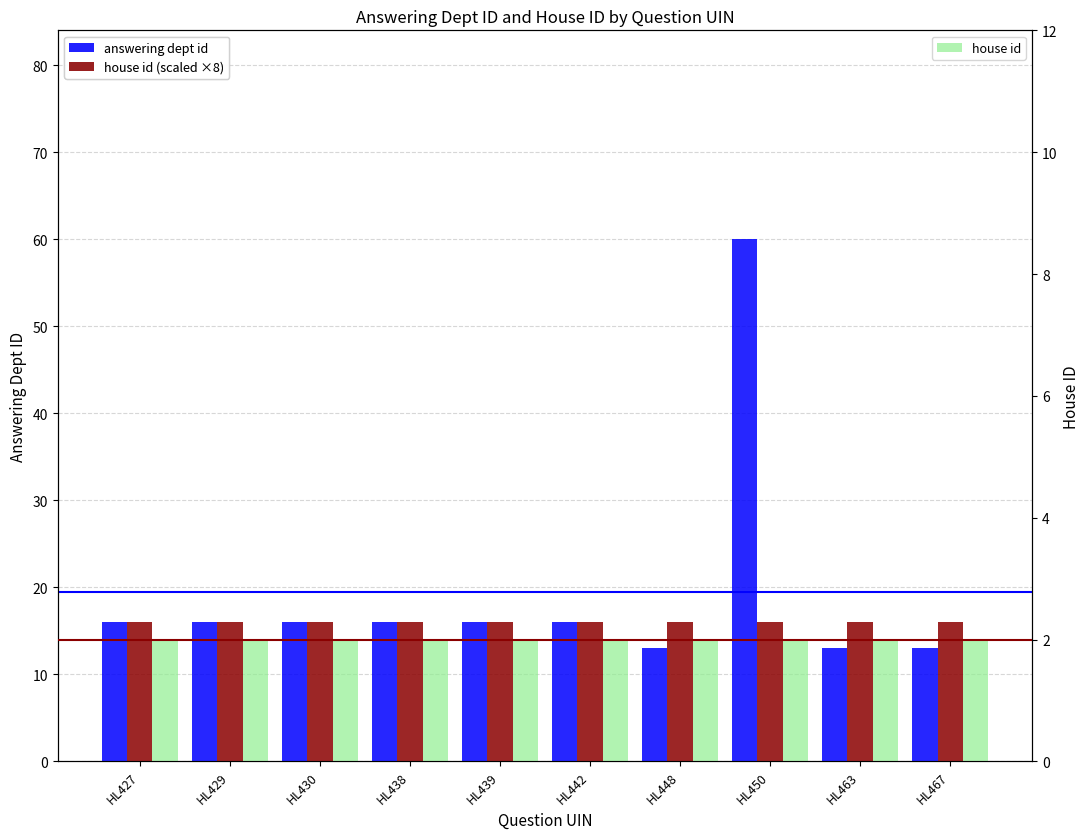

The value of house id at HL467 is 1. True or false?

False